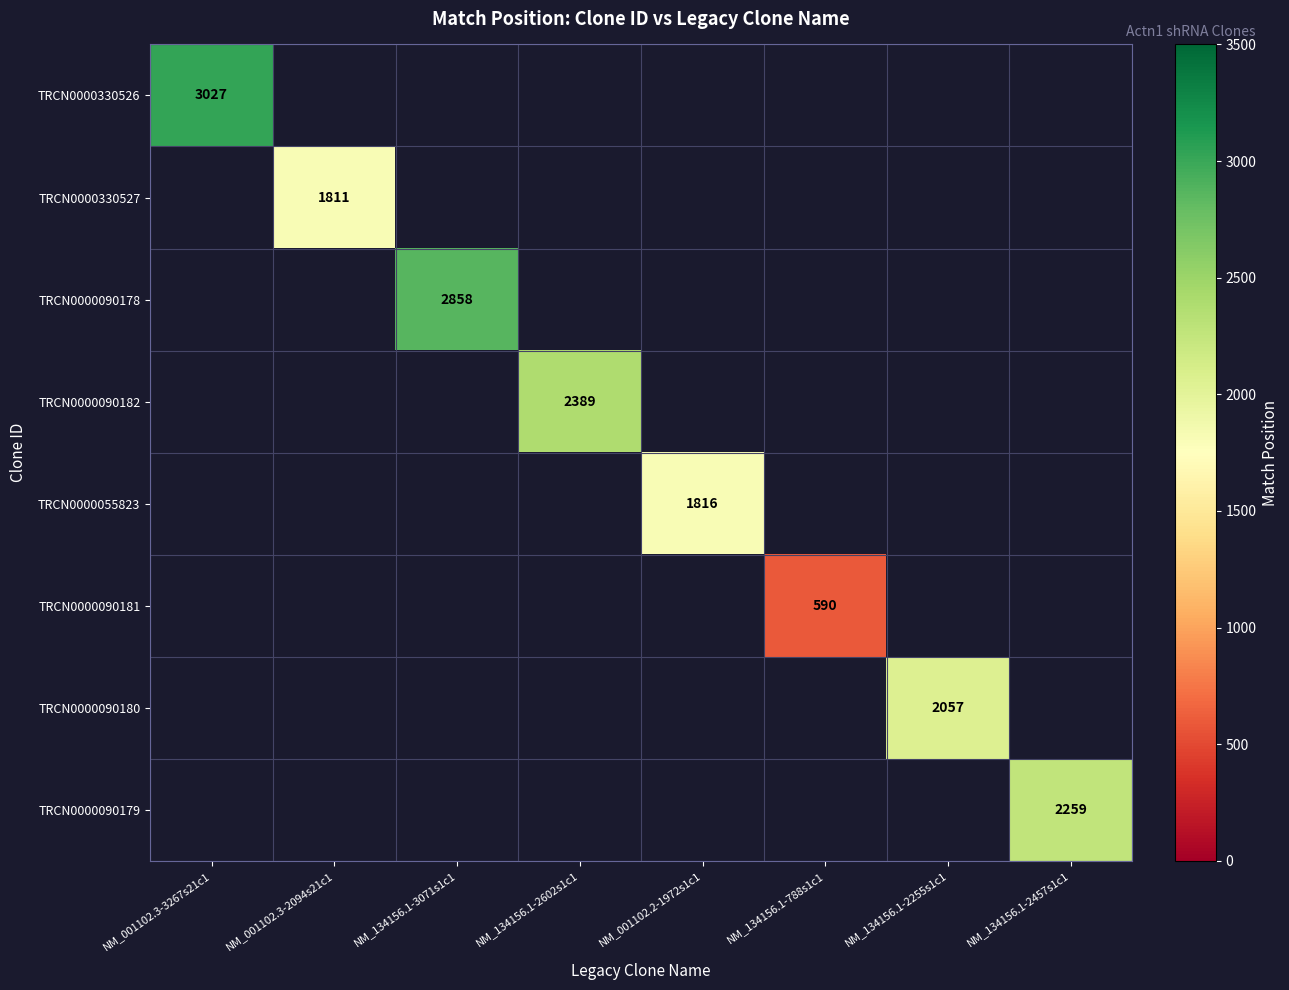

The value of TRCN0000090178 at NM_134156.1-3071s1c1 is 4832. True or false?

False